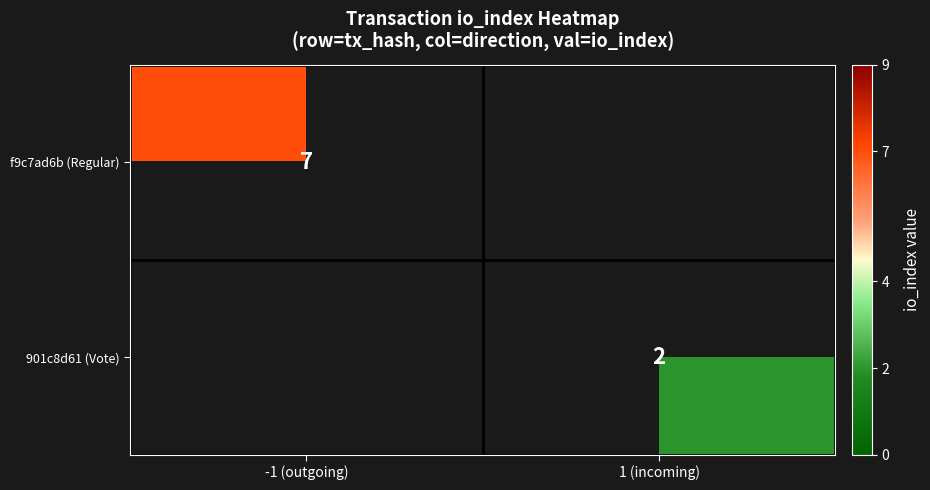

The value of 901c8d61 (Vote) at 1 (incoming) is 3. True or false?

False